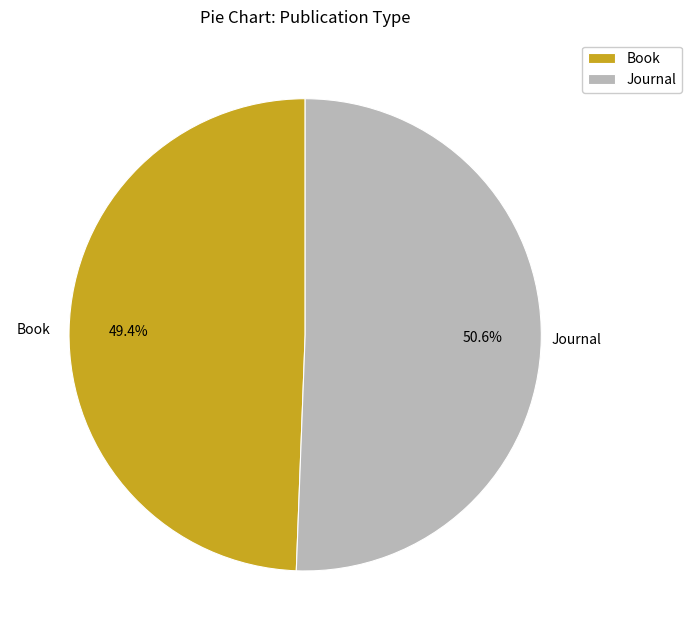

To the nearest percent, what percentage of the pie is Book?

49%